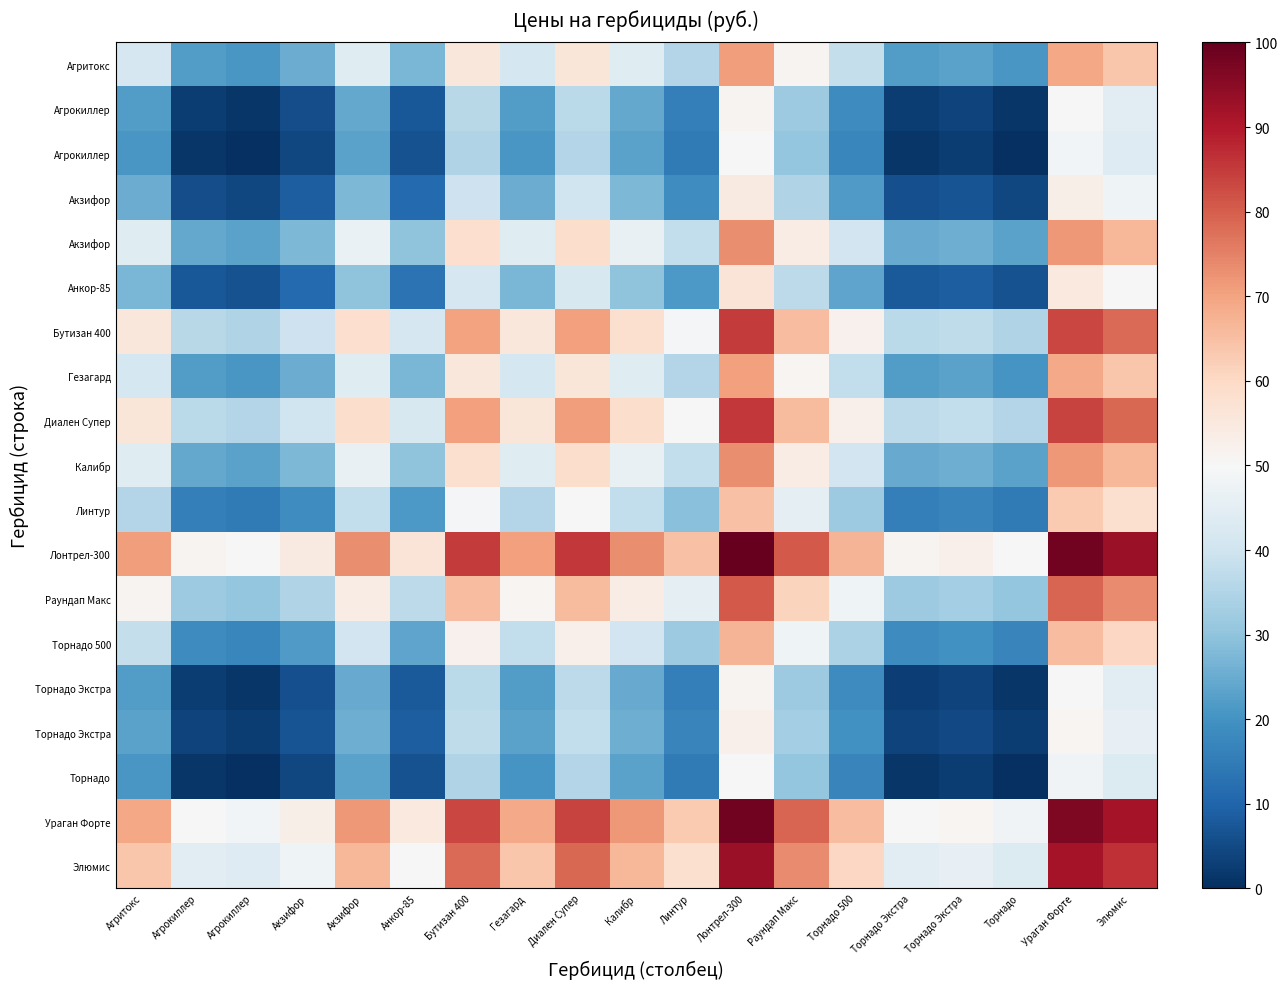

At which category does the chart reach its peak across all series?

Лонтрел-300